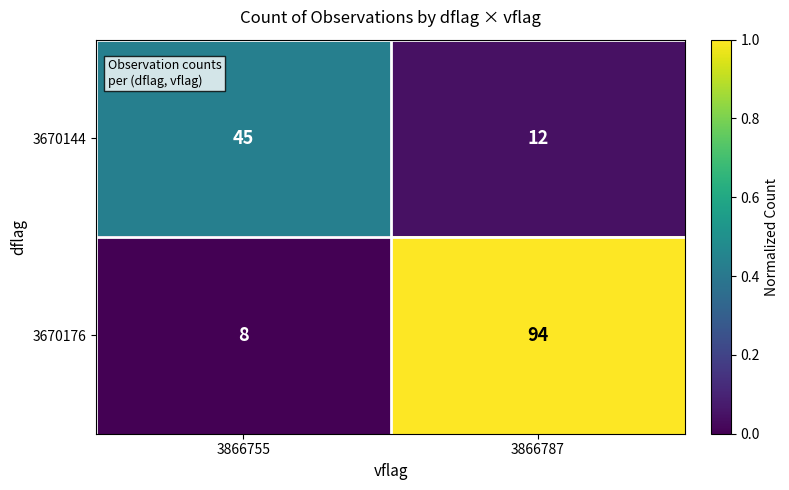

How many series are shown in this chart?

2